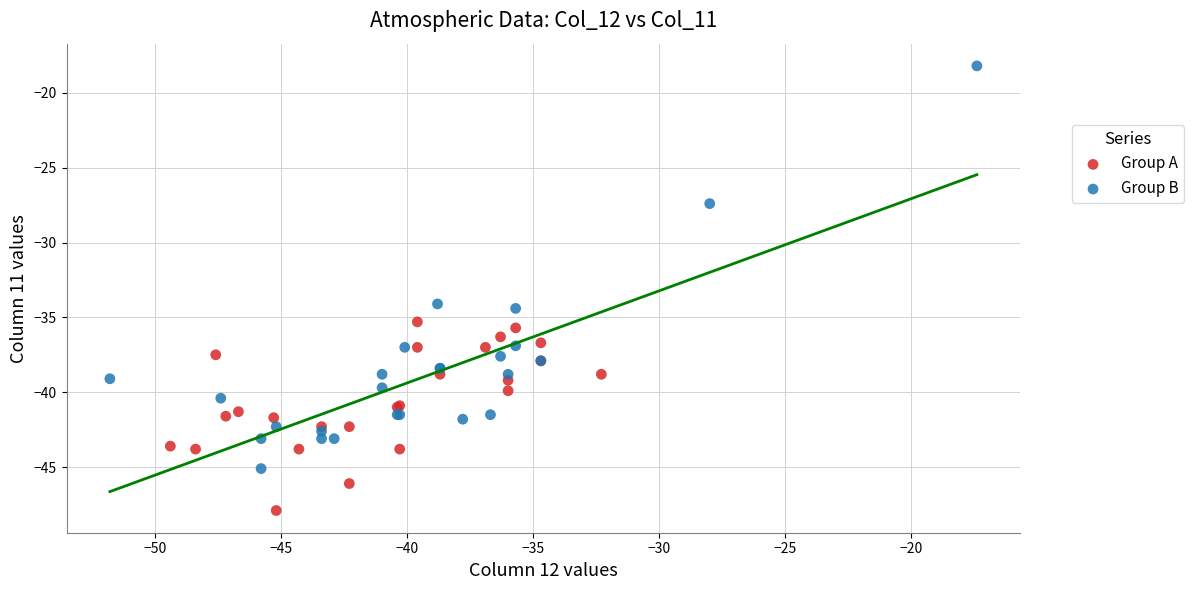

Which series contains the lowest Y value?

Group A